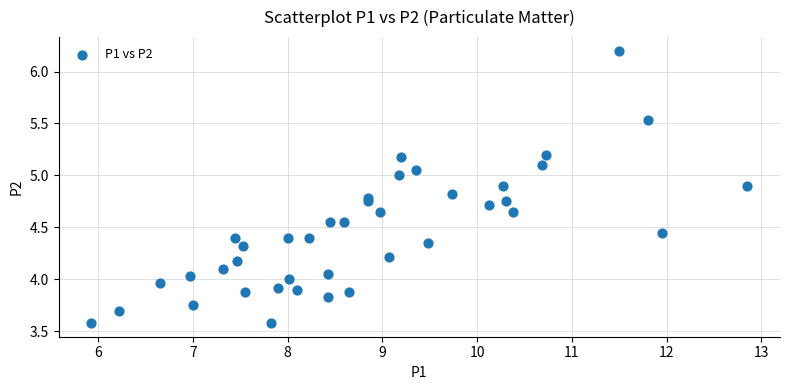

What is the range of X values (max minus min)?

6.9